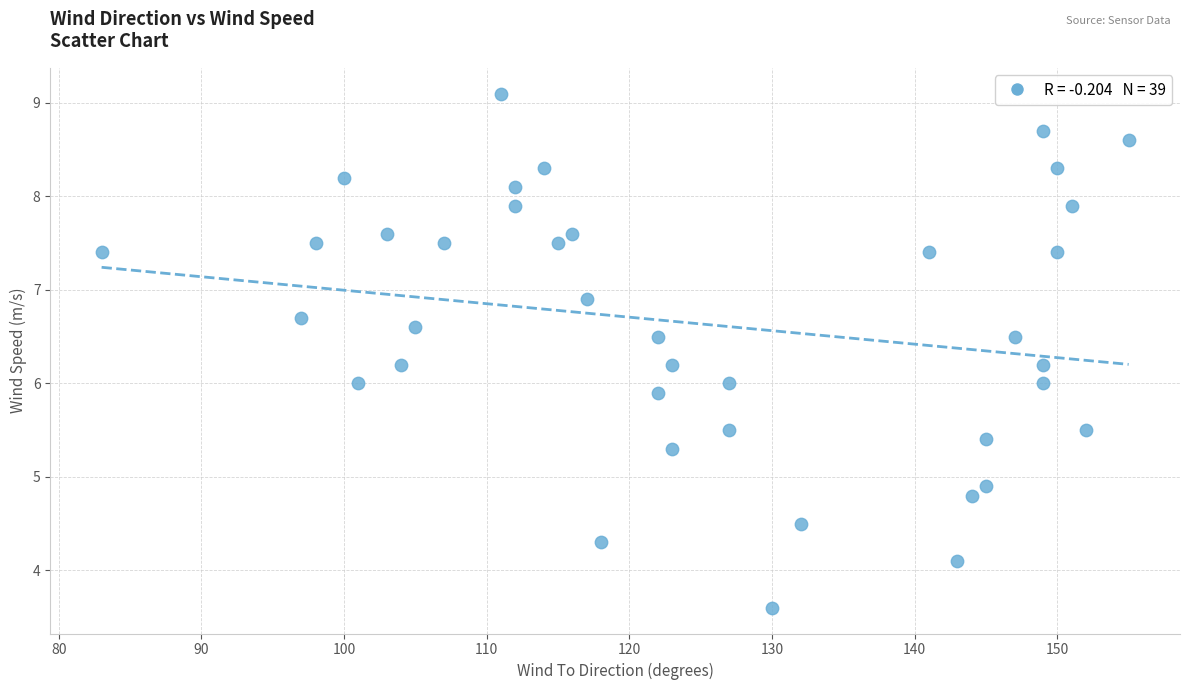

What is the range of Y values (max minus min)?

5.5